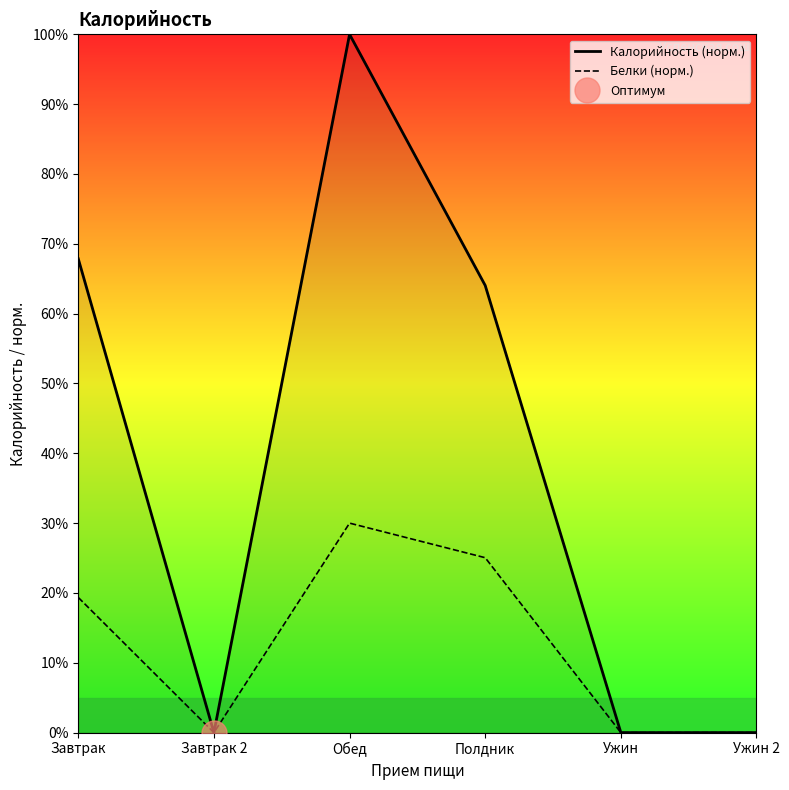

Reading right to left, transcribe all the data shown in this chart.

Калорийность (норм.): Ужин 2=0.0	Ужин=0.0	Полдник=64.0	Обед=100.0	Завтрак 2=0.0	Завтрак=67.9
Белки (норм.): Ужин 2=0.0	Ужин=0.0	Полдник=25.0	Обед=30.0	Завтрак 2=0.0	Завтрак=19.4